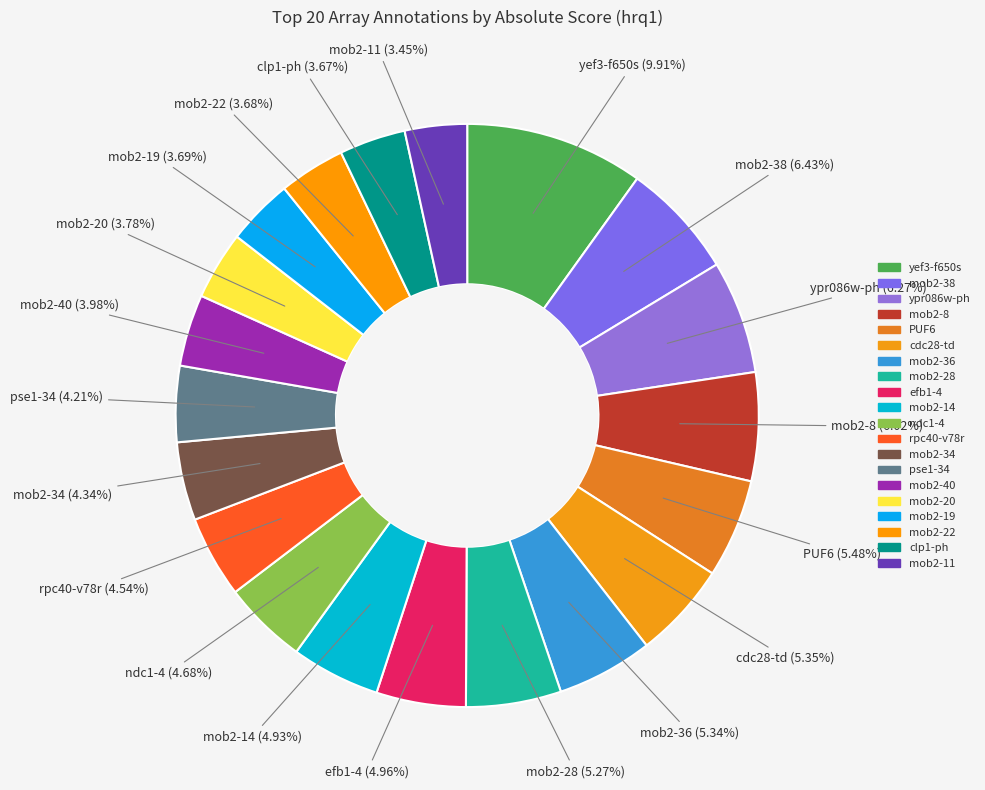

Is there a majority slice in this chart?

No